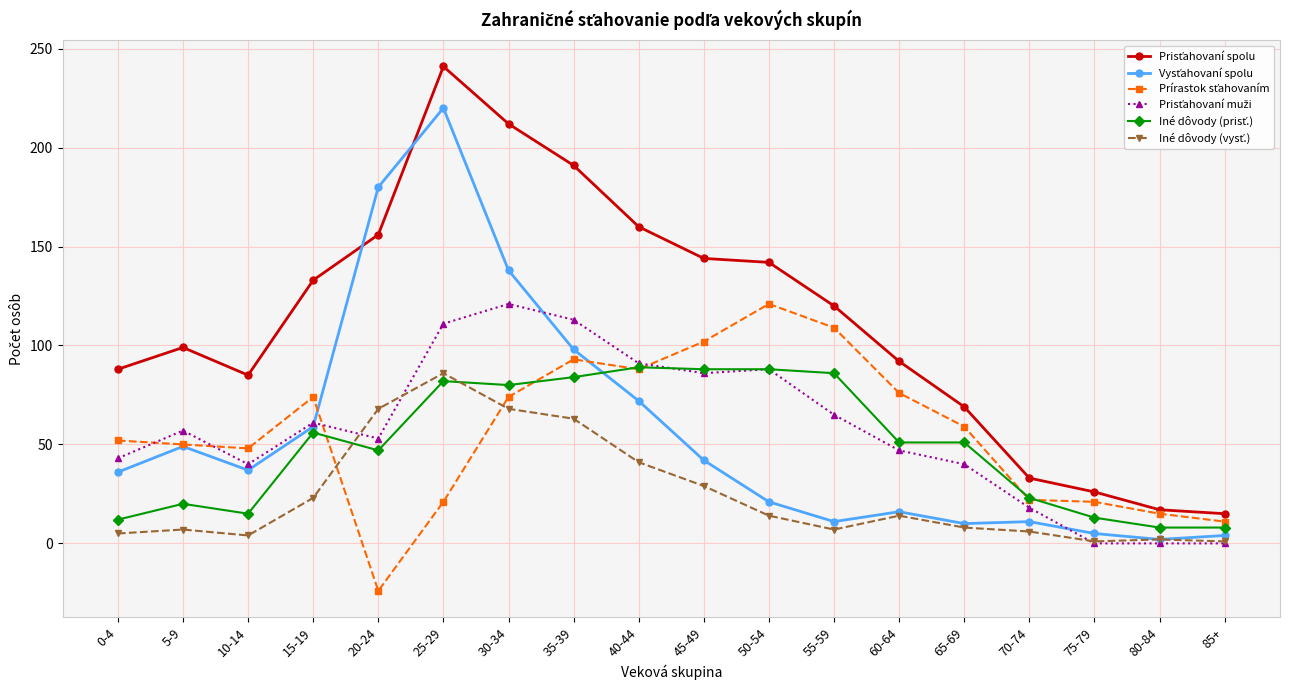

At which category is the sum across all series the highest?

25-29